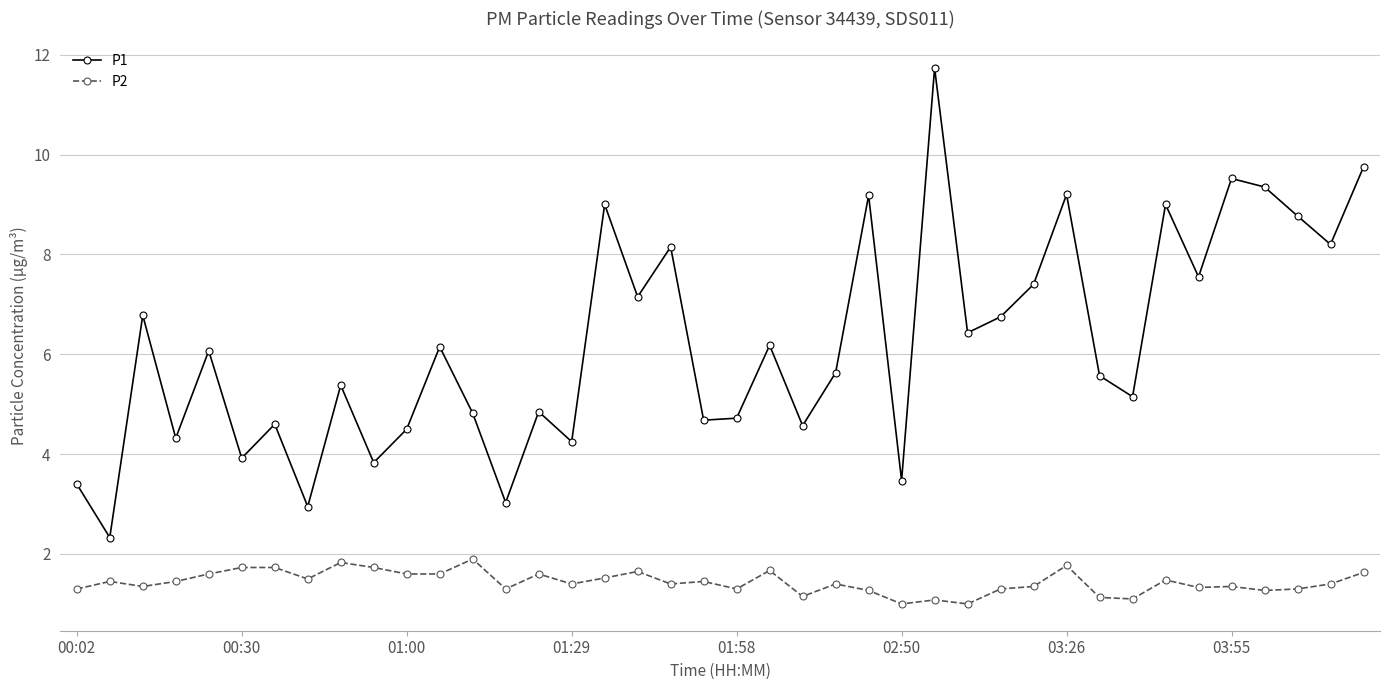

List the series in order of their overall mean, lowest first.

P2, P1